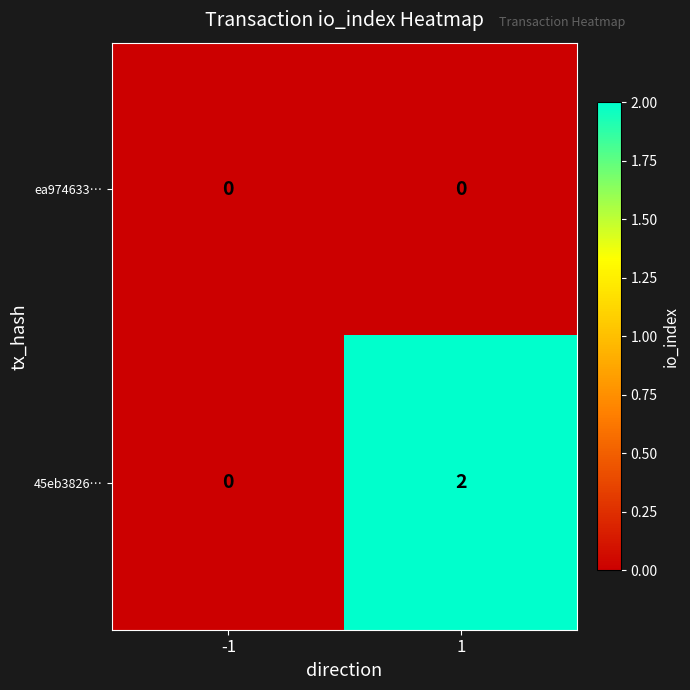

At which category is the sum across all series the highest?

1